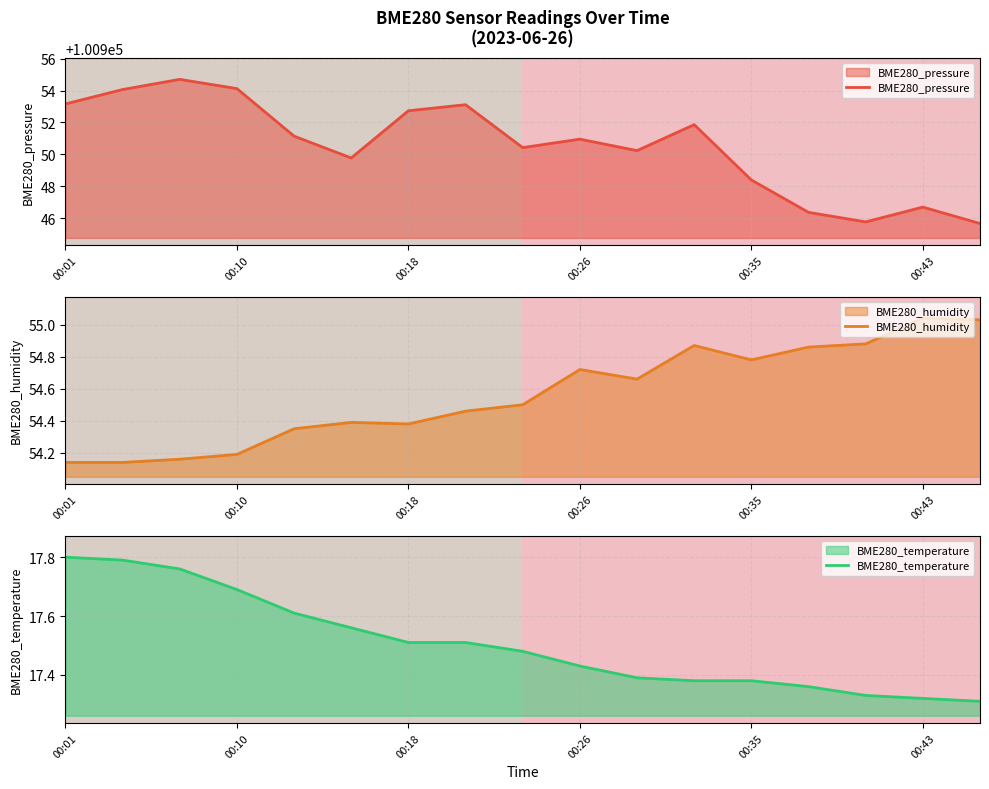

Where is BME280_pressure nearest to the value 100950?

00:15